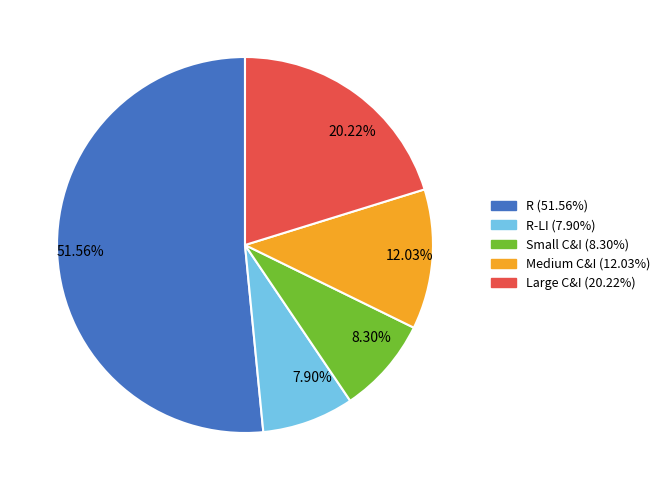

Is there a majority slice in this chart?

Yes